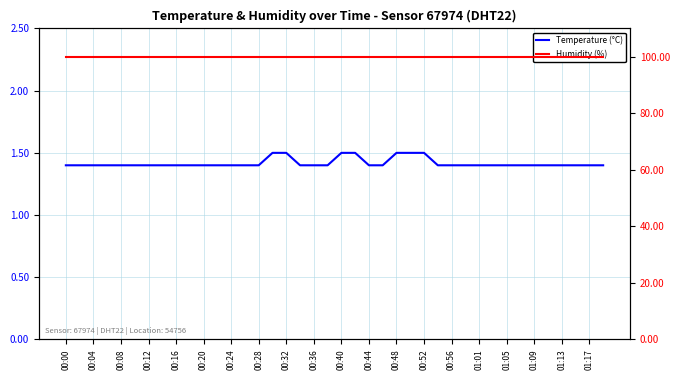

Which label corresponds to the largest value in the chart?

00:00